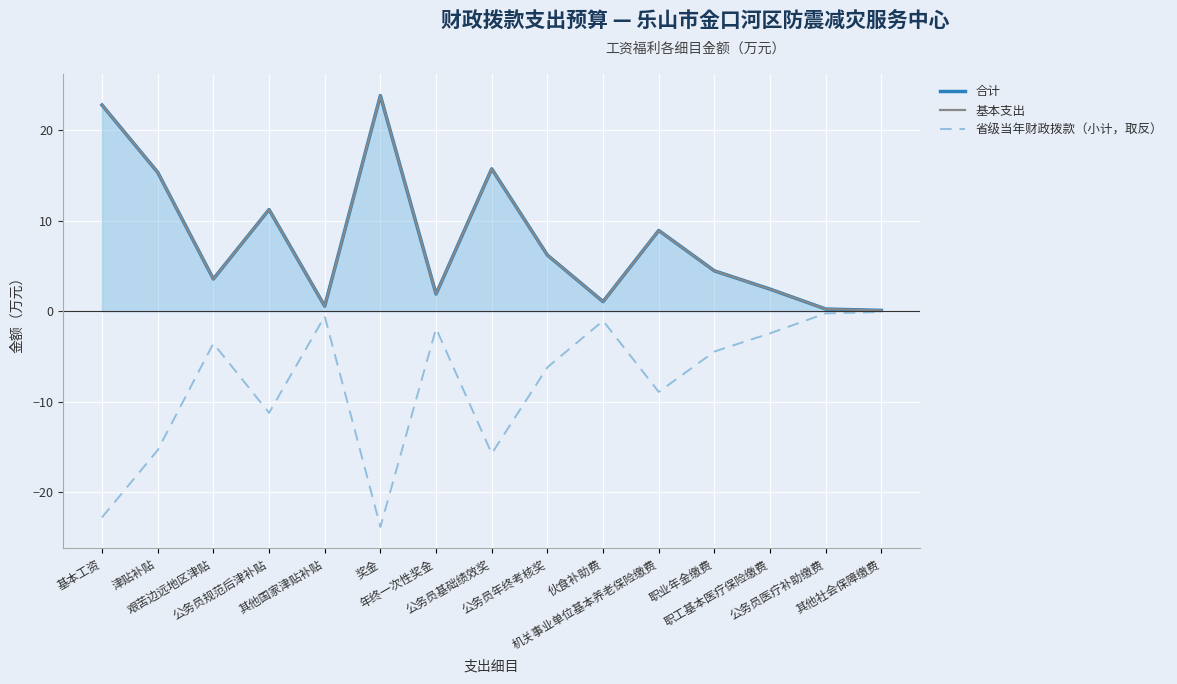

What is the average value of the 省级当年财政拨款（小计，取反） series?

-7.9